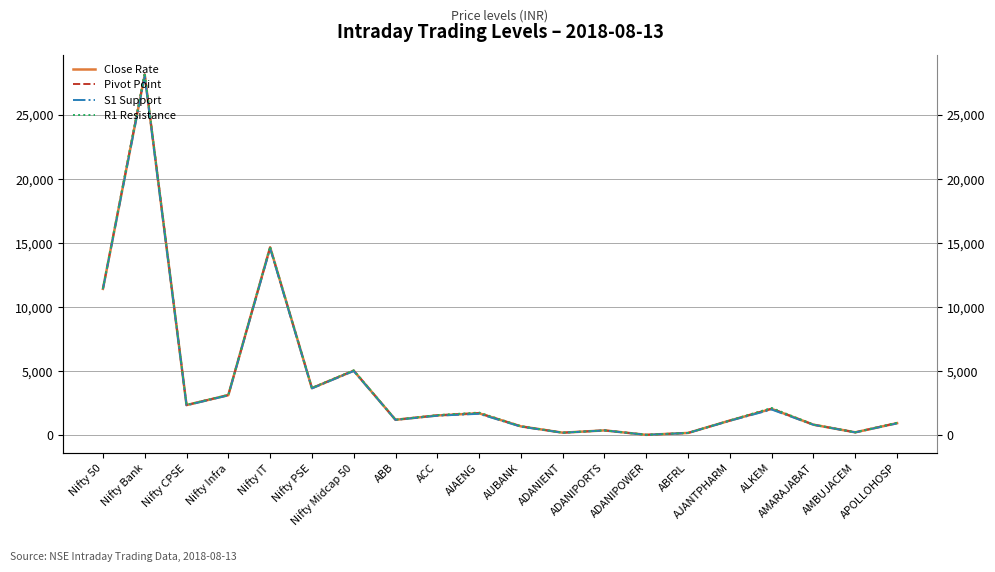

What is the sum of all R1 Resistance values?

80212.1